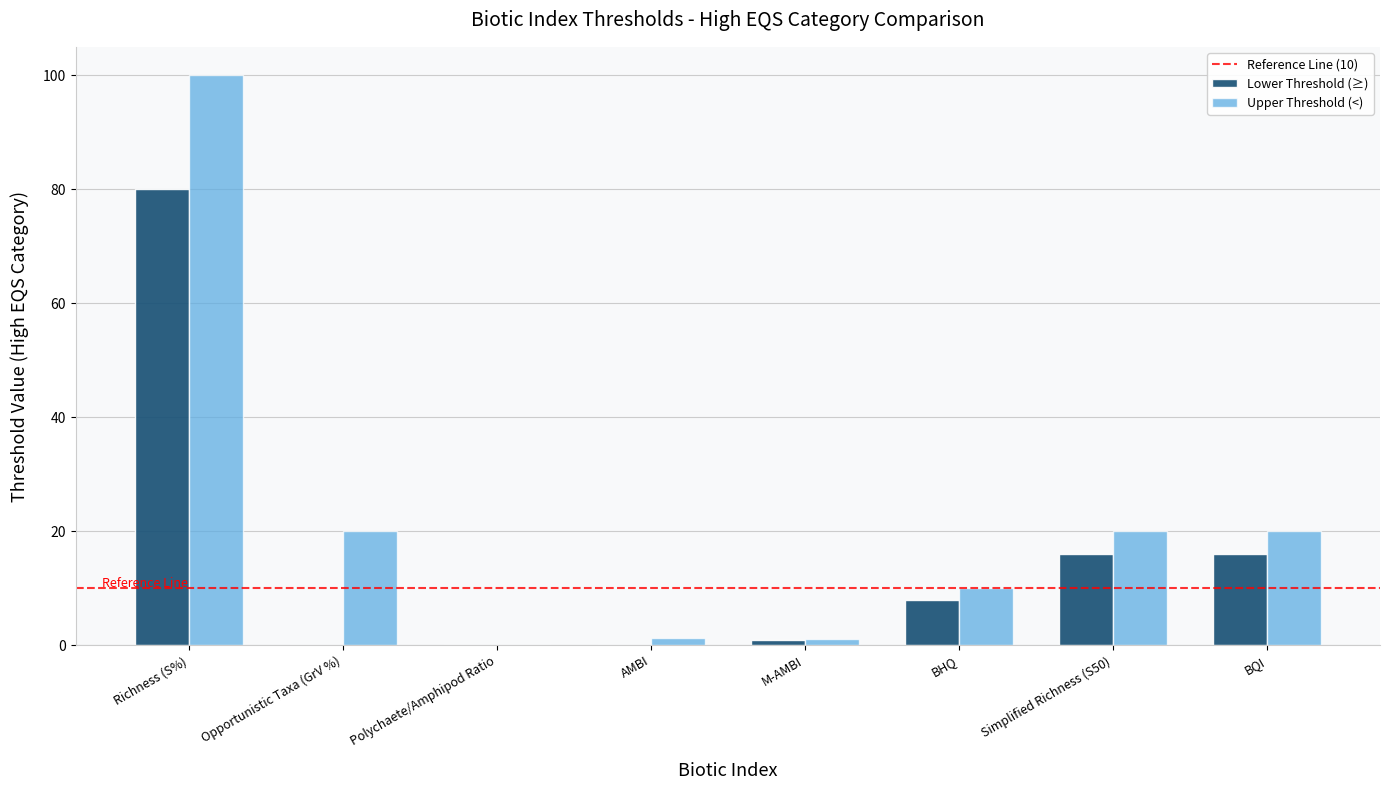

What is the sum of all Upper Threshold (<) values?

172.2